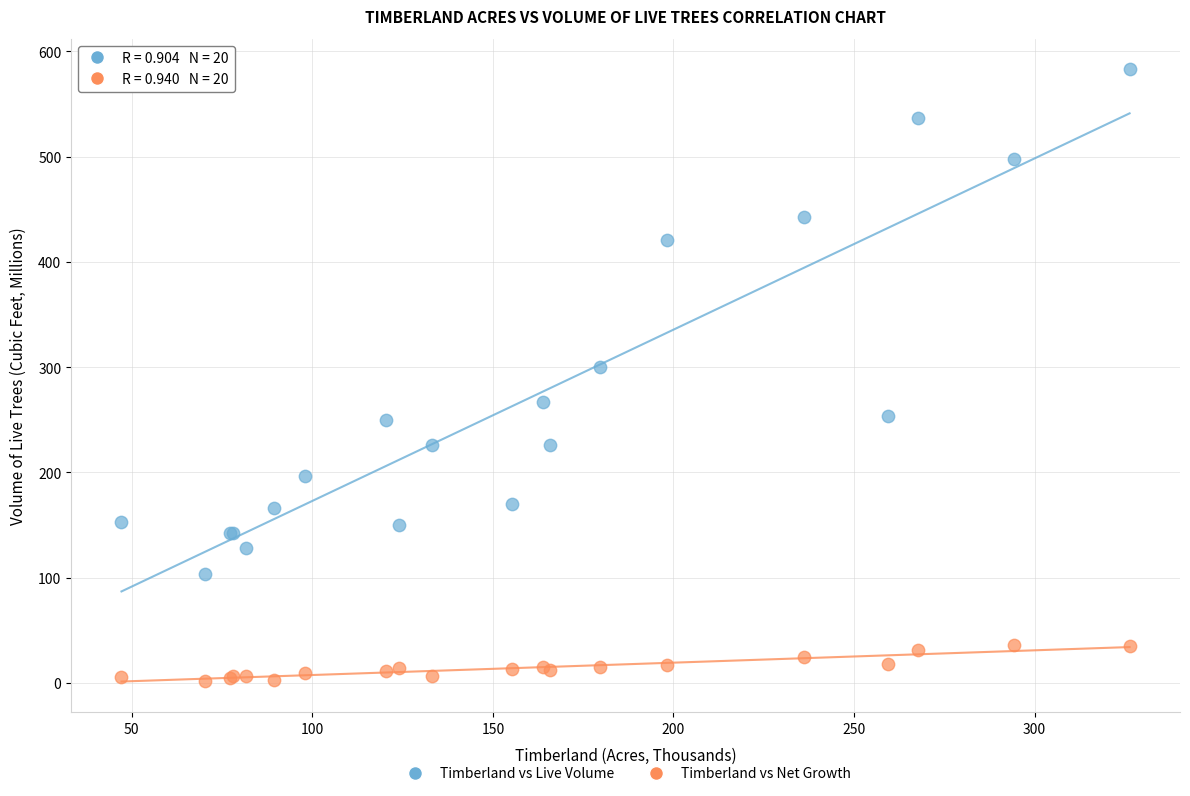

Across all series, what Y value is closest to 292?

300.6